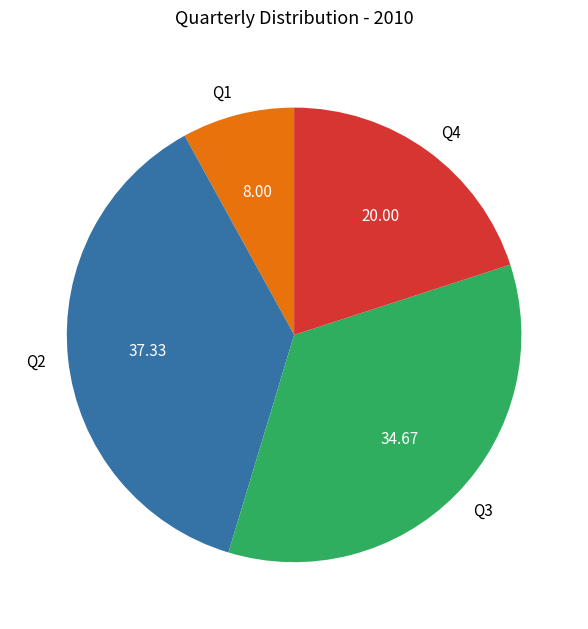

Combined, do Q1 and Q4 account for over 50%?

No